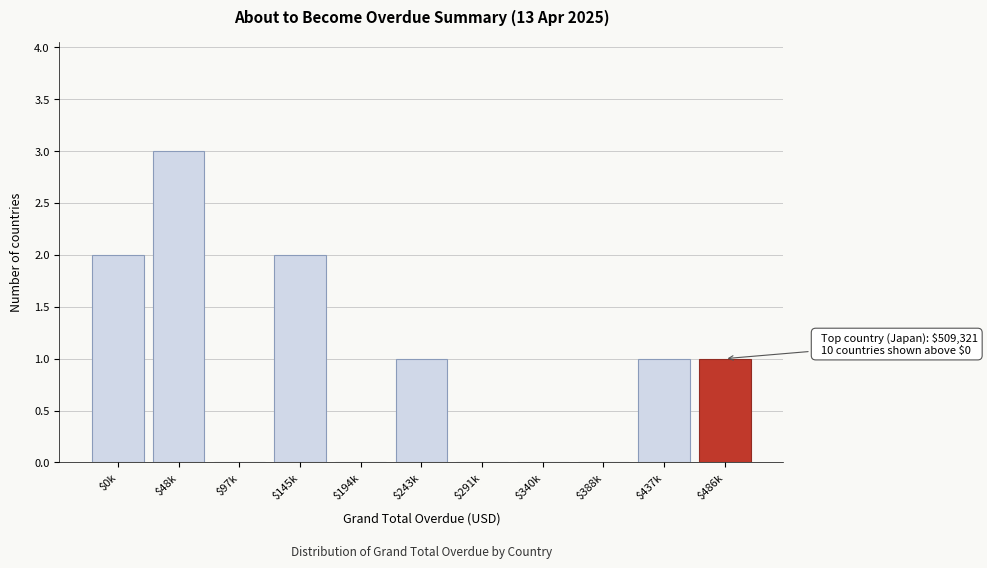

What is the greatest value displayed?

3